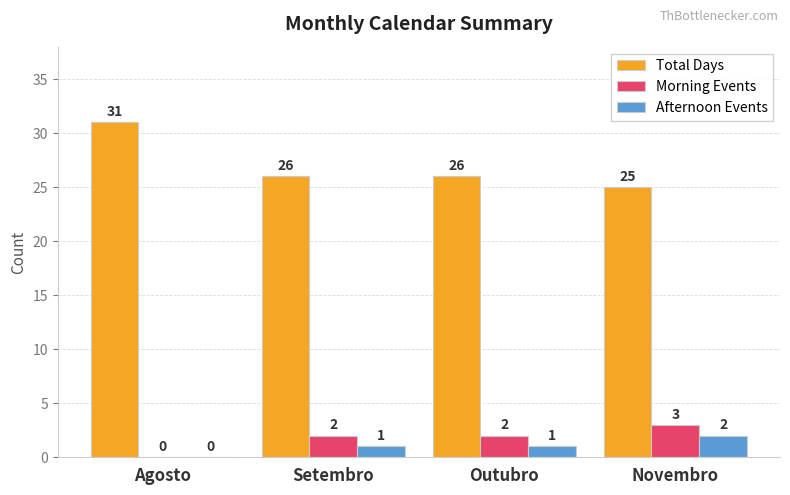

True or false: Total Days has a value of 10 at Agosto.

False